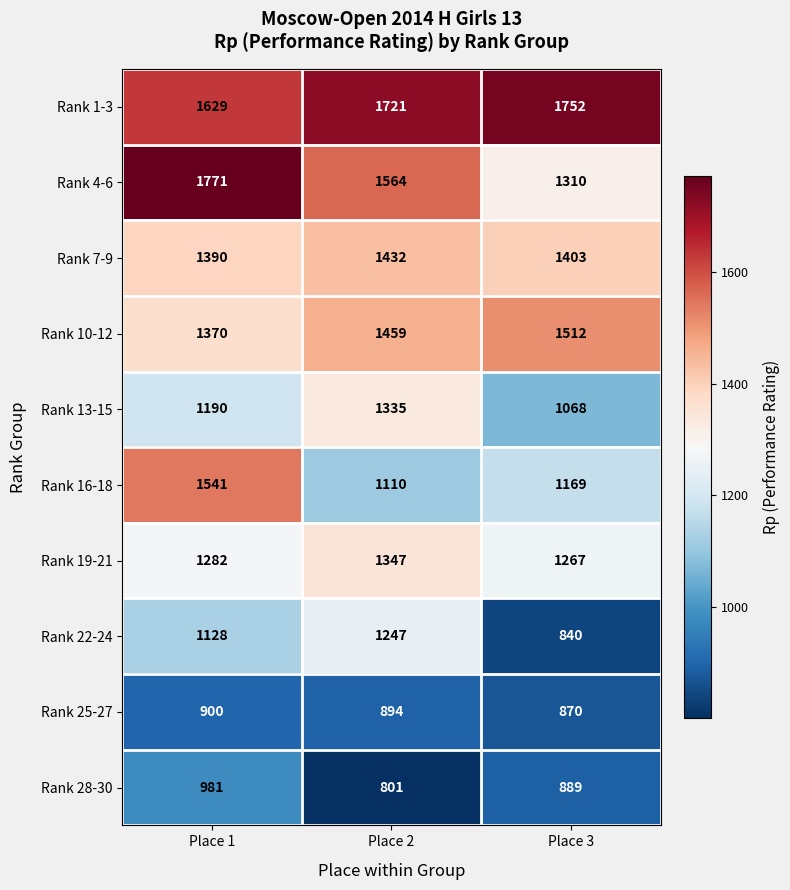

Which series has the largest range (max minus min)?

Rank 4-6